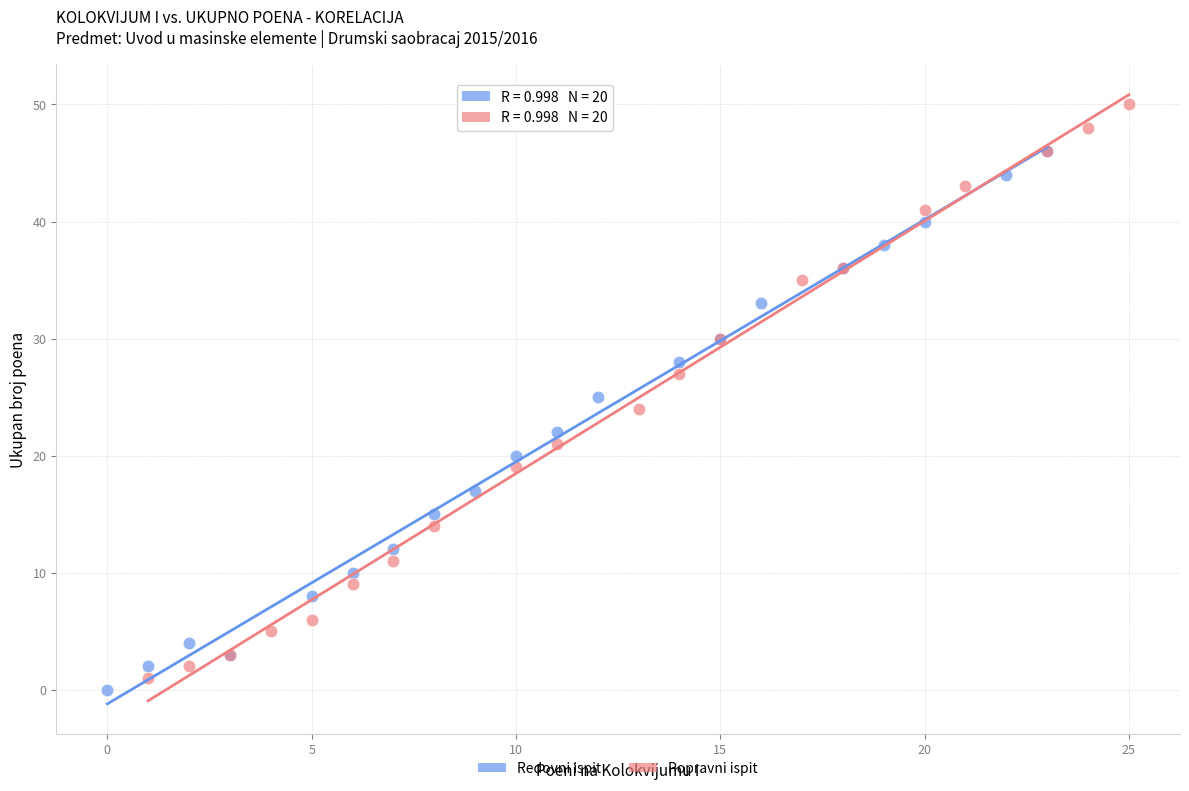

Which series has the largest Y range (max minus min)?

Popravni ispit